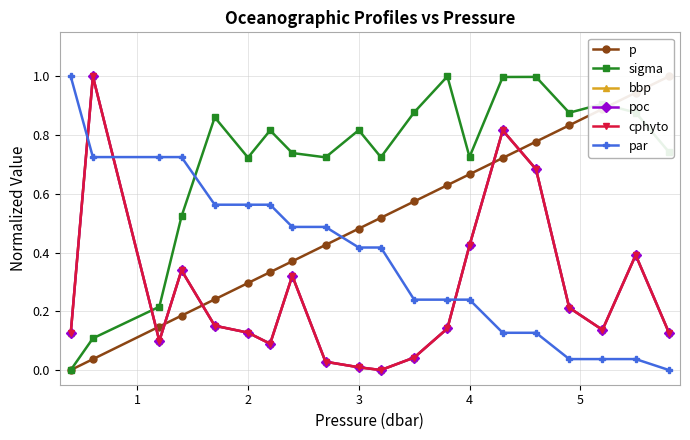

Does the chart have visible grid lines?

Yes